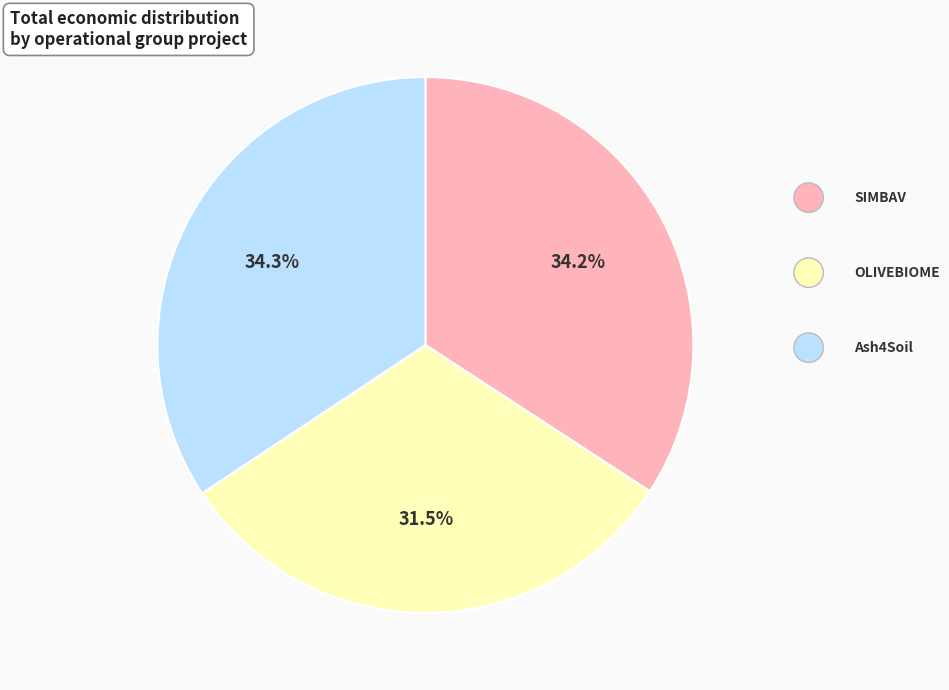

Is there any slice that represents more than half of the pie?

No